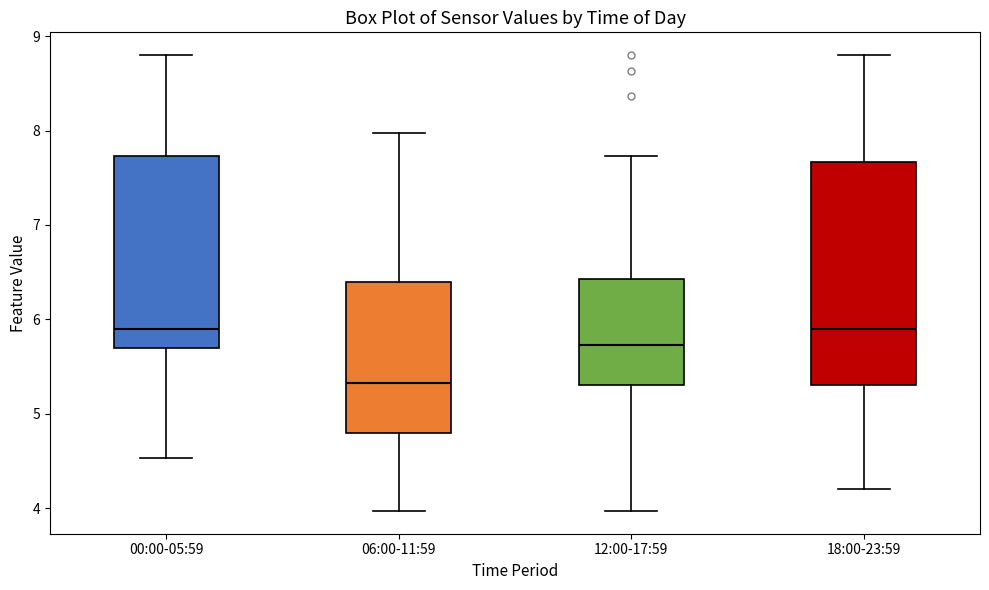

Where is the upper edge of the box for 18:00-23:59 on the y-axis? The values are not printed on the chart, so give them approximately, as read against the axis.

7.7